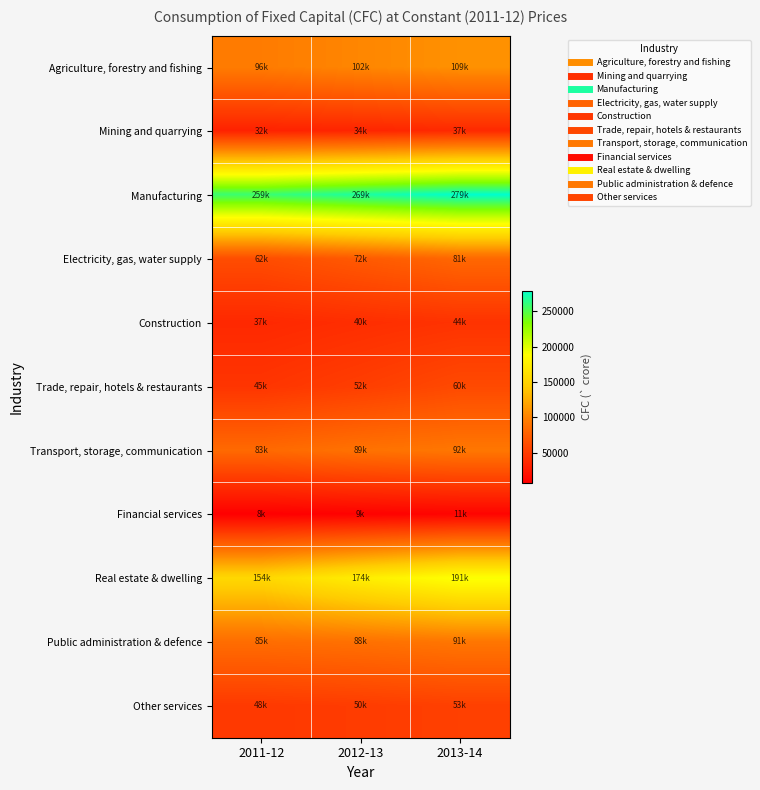

What is the total value across all series at 2013-14?

1048979.1